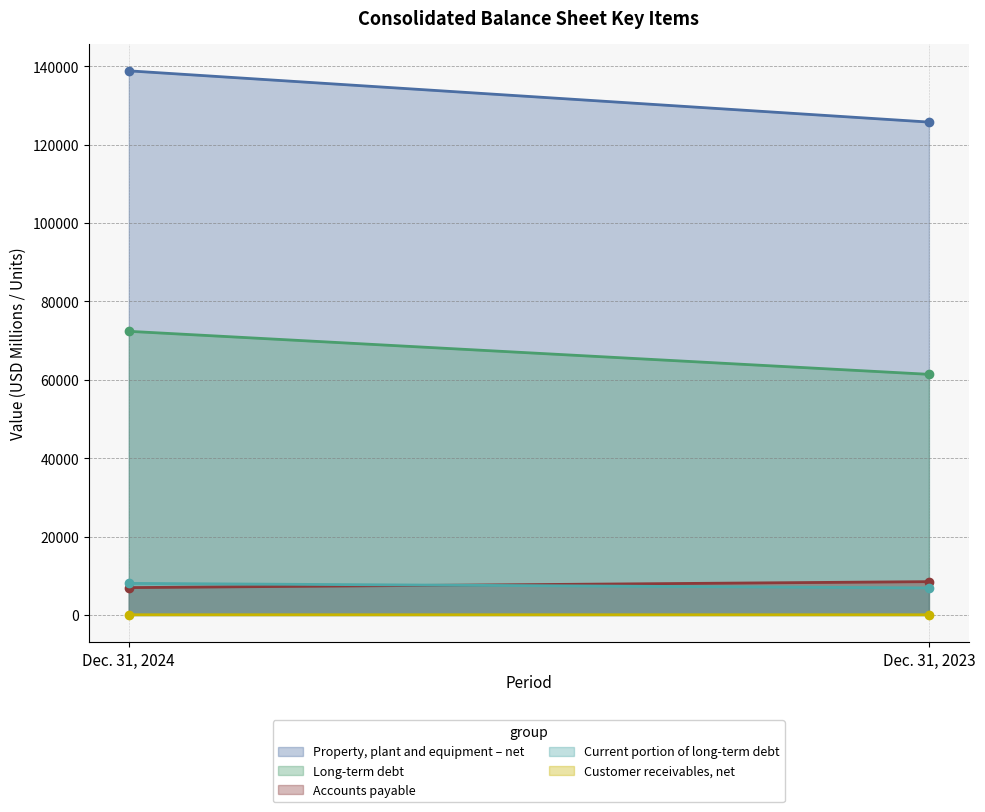

Between Dec. 31, 2024 and Dec. 31, 2023, which series saw the biggest shift?

Property, plant and equipment – net